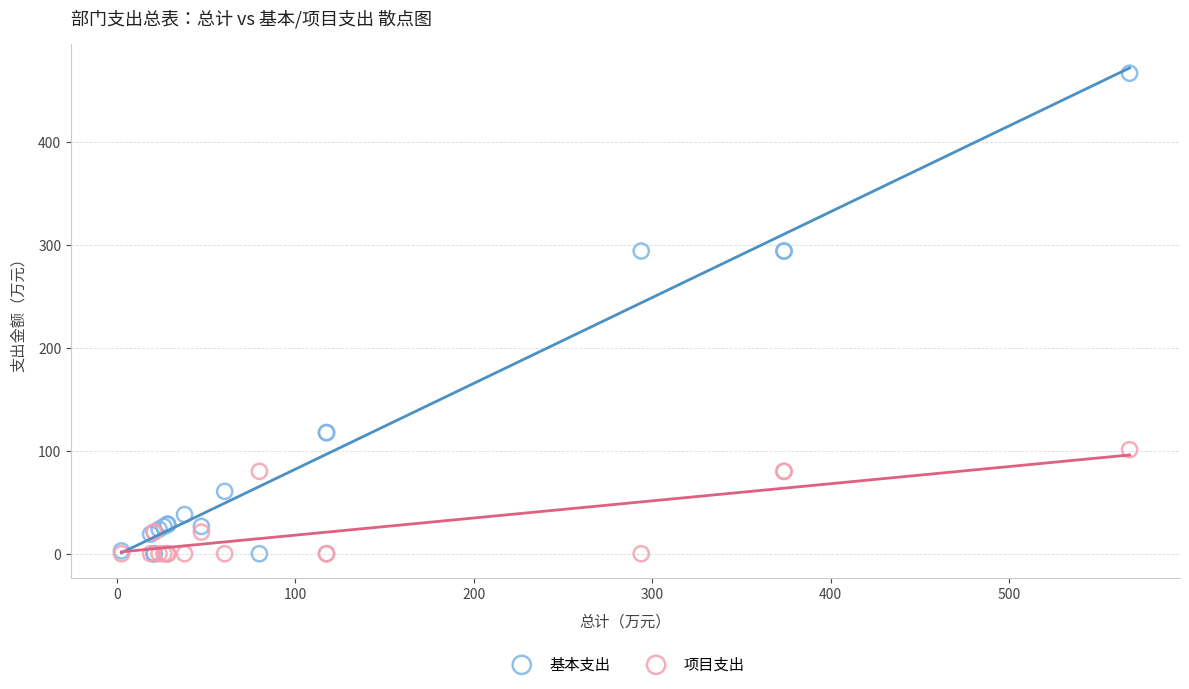

What is the X range (max minus min) for the scatter plot?

564.8